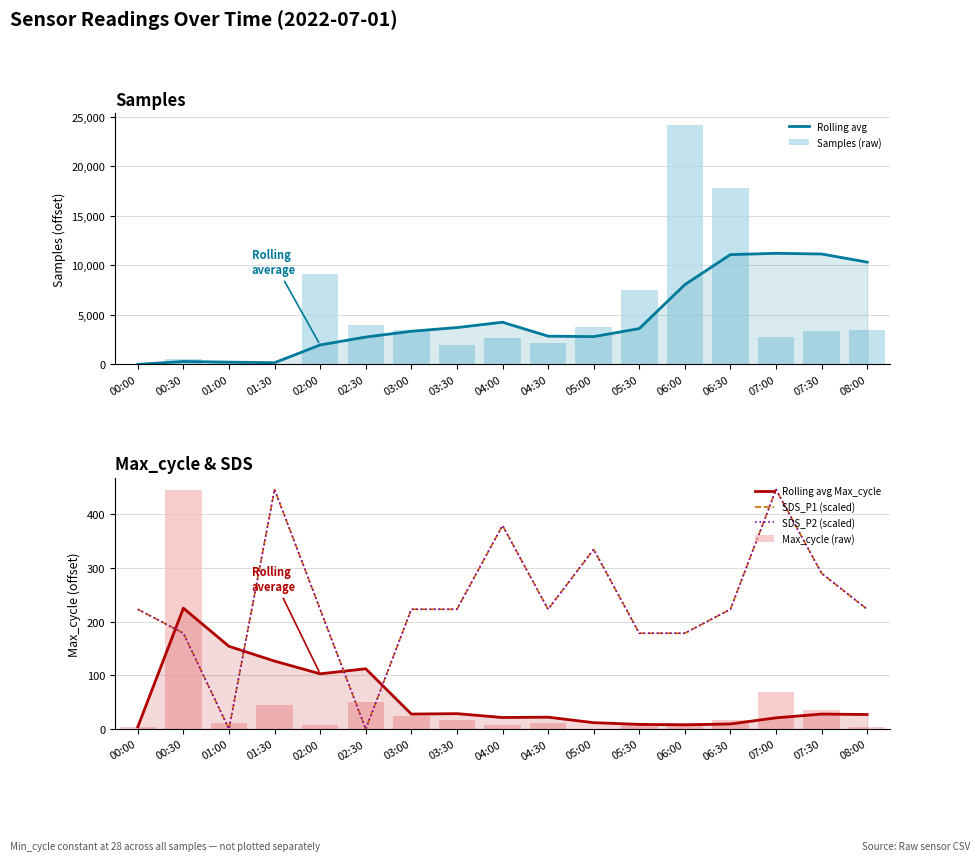

How many data points in Rolling avg are less than 3349?

8